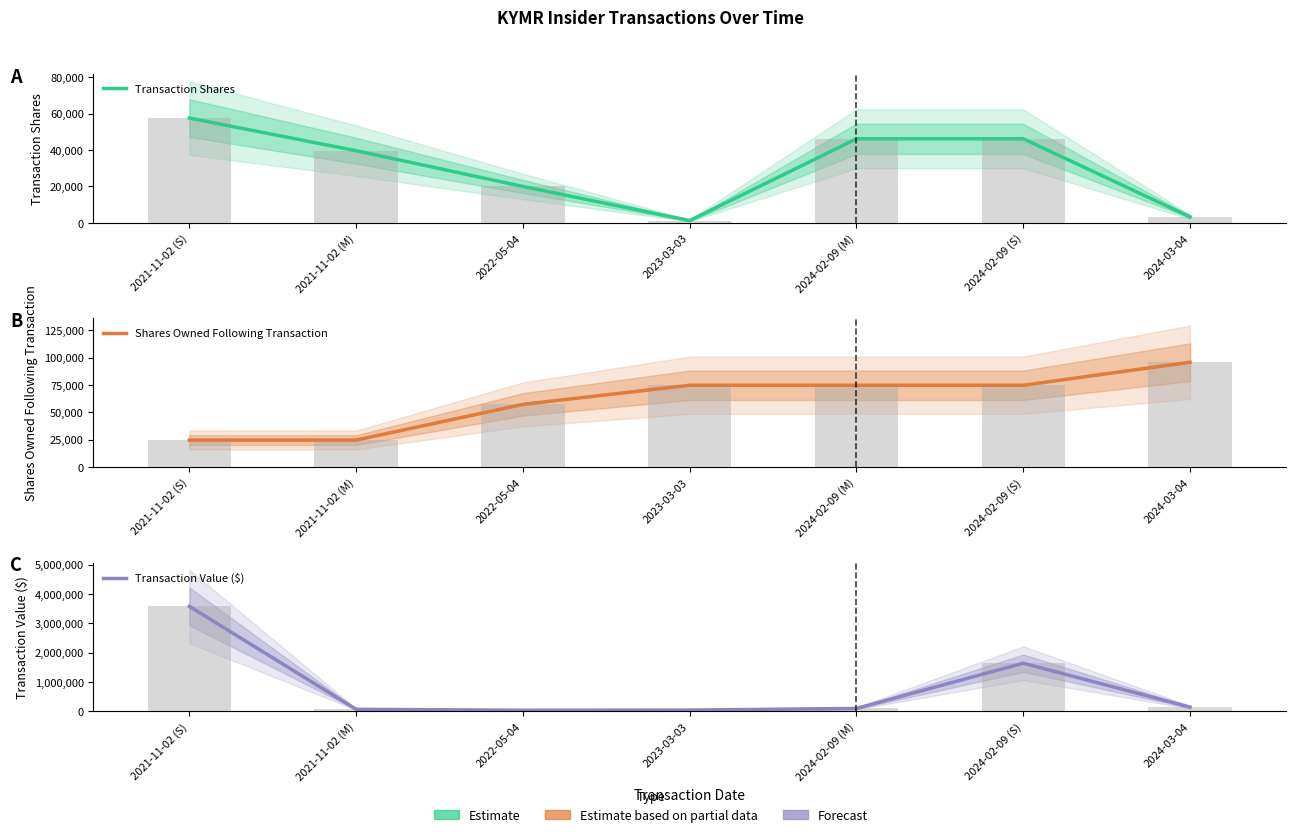

What is the label of the 2nd bar from the right?

2024-02-09 (S)